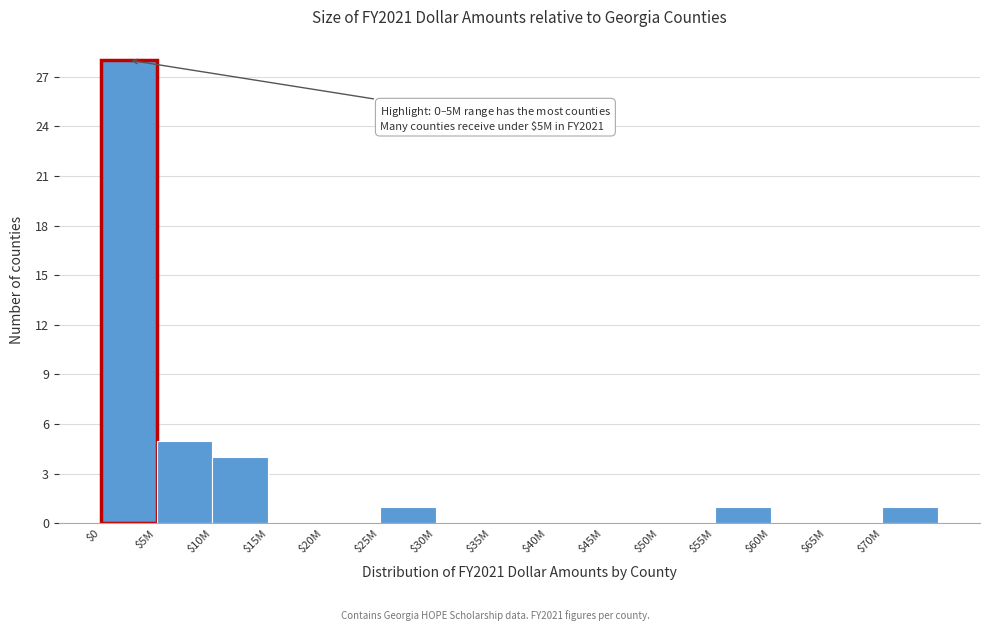

The value at $25M is 1. True or false?

True